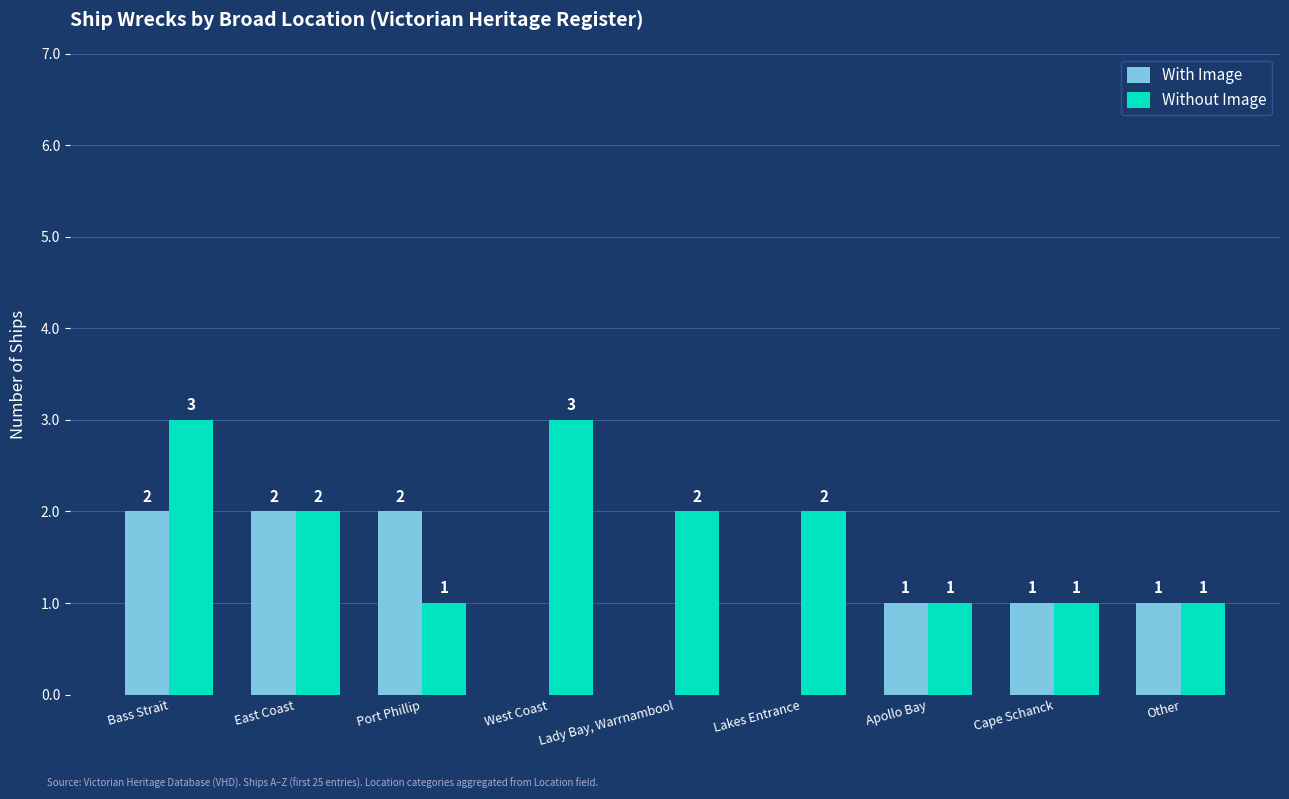

At which label does Without Image first exceed 2?

Bass Strait